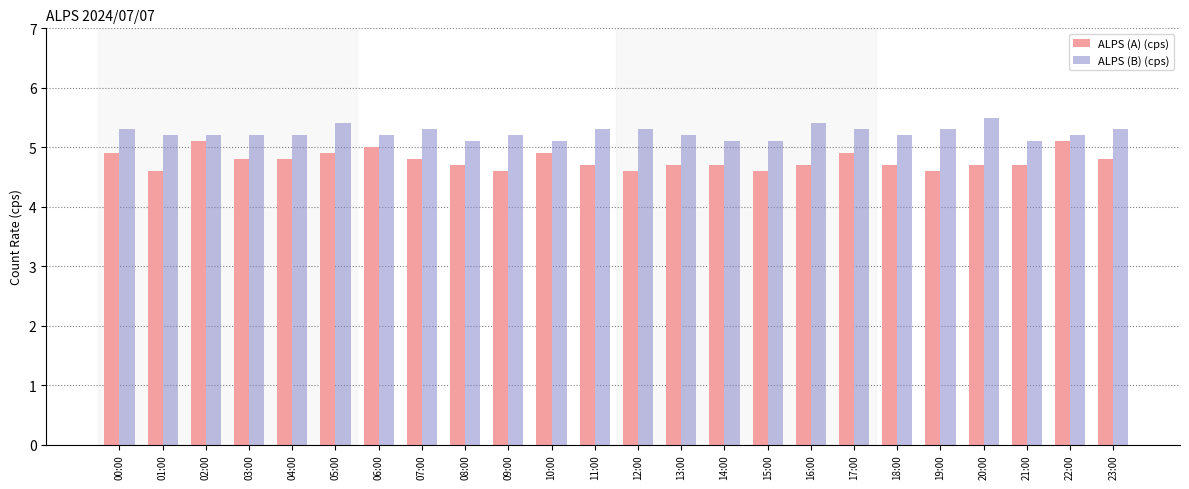

What is the lowest value of the ALPS (B) (cps) series?

5.1